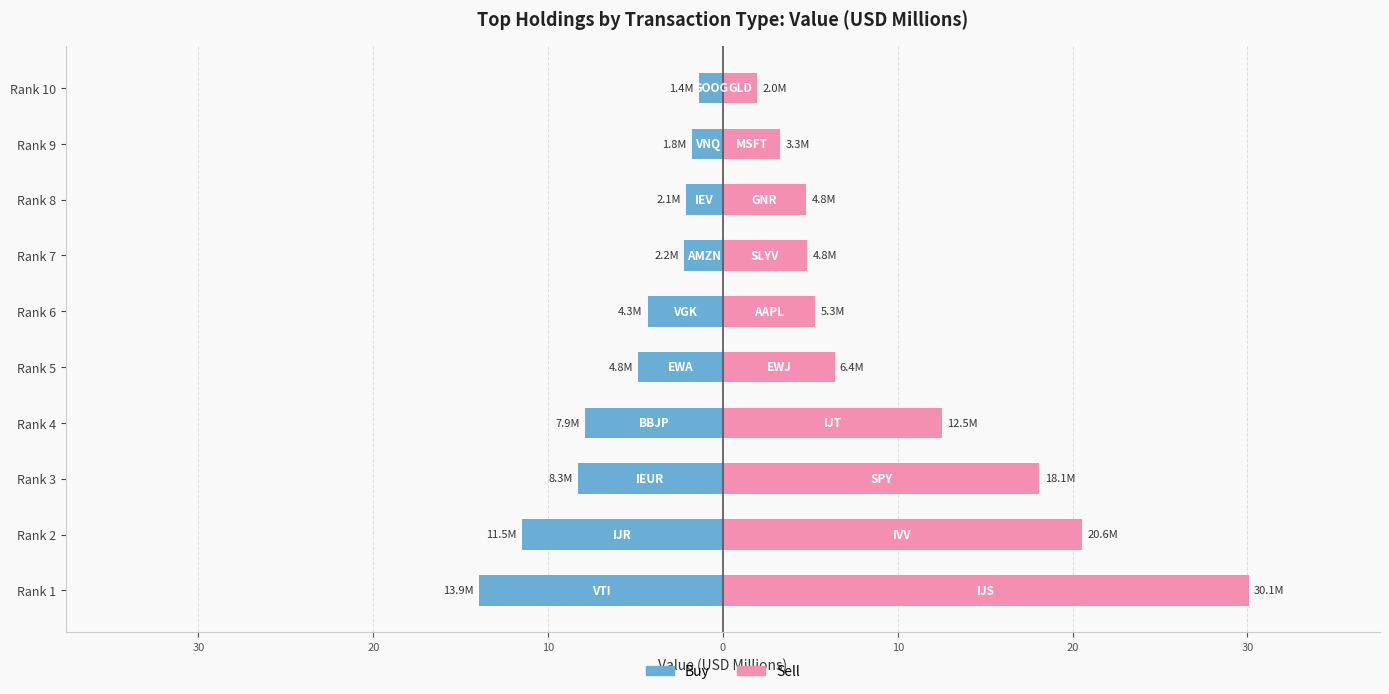

The value of Sell at Rank 7 is 7.7. True or false?

False